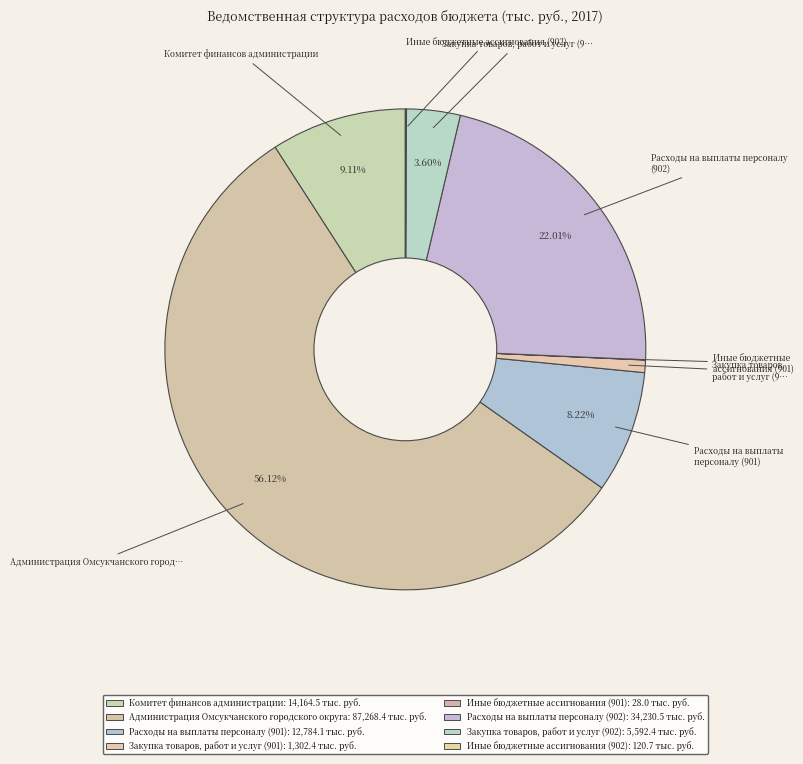

True or false: Закупка товаров, работ и услуг (901) accounts for 1% of the total.

True